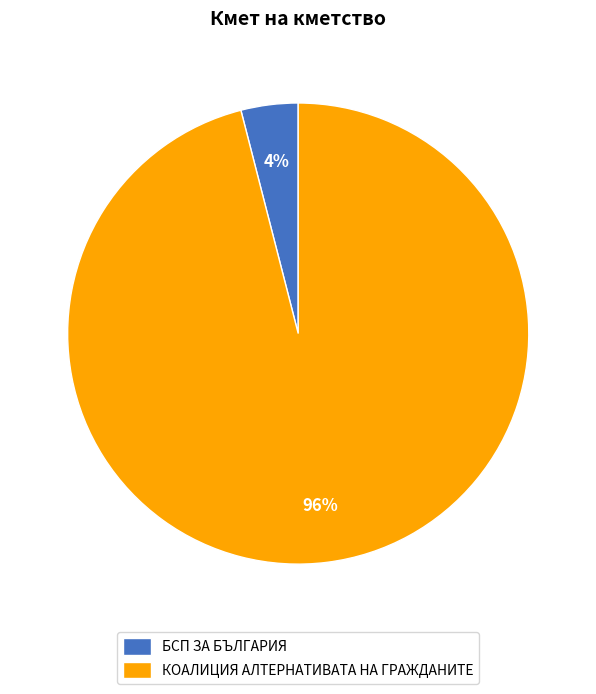

Rank the categories by value from lowest to highest.

БСП ЗА БЪЛГАРИЯ, КОАЛИЦИЯ АЛТЕРНАТИВАТА НА ГРАЖДАНИТЕ